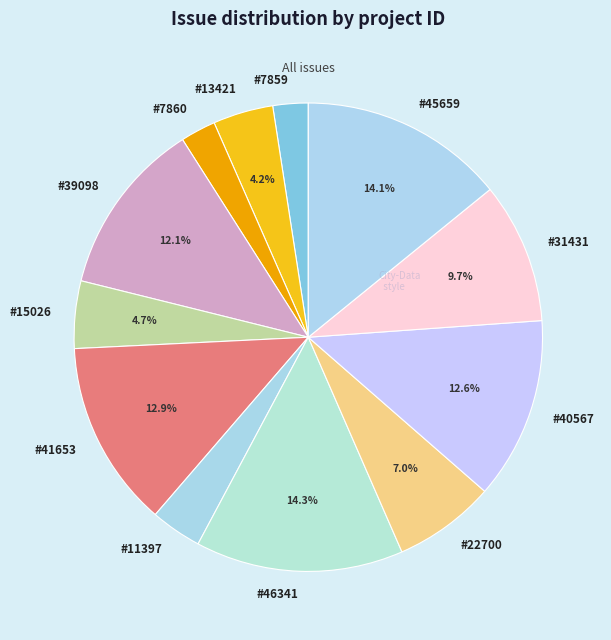

What percentage do #22700 and #40567 together represent?

19.6%